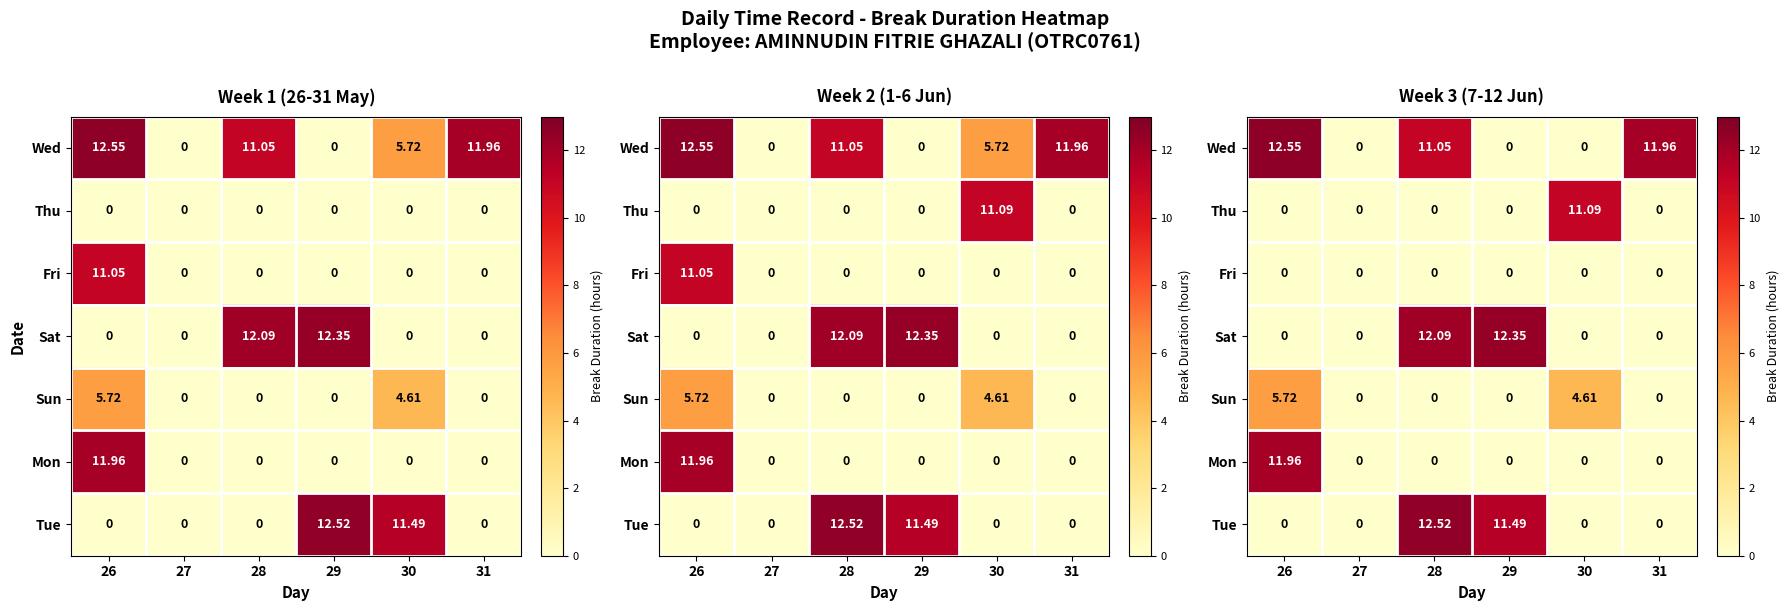

How many data points in Mon are above 0?

1